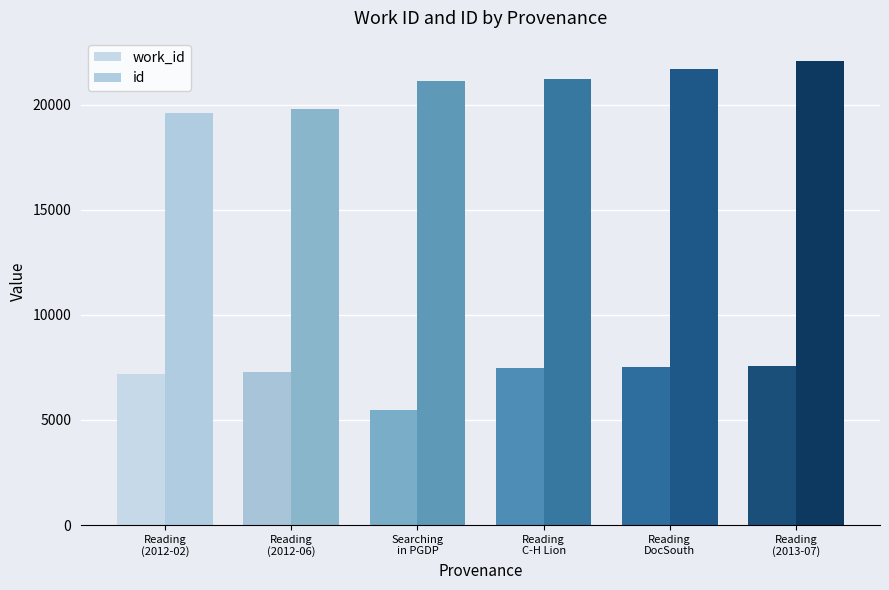

What is the label of the 3rd bar from the right?

Reading in C-H Lion